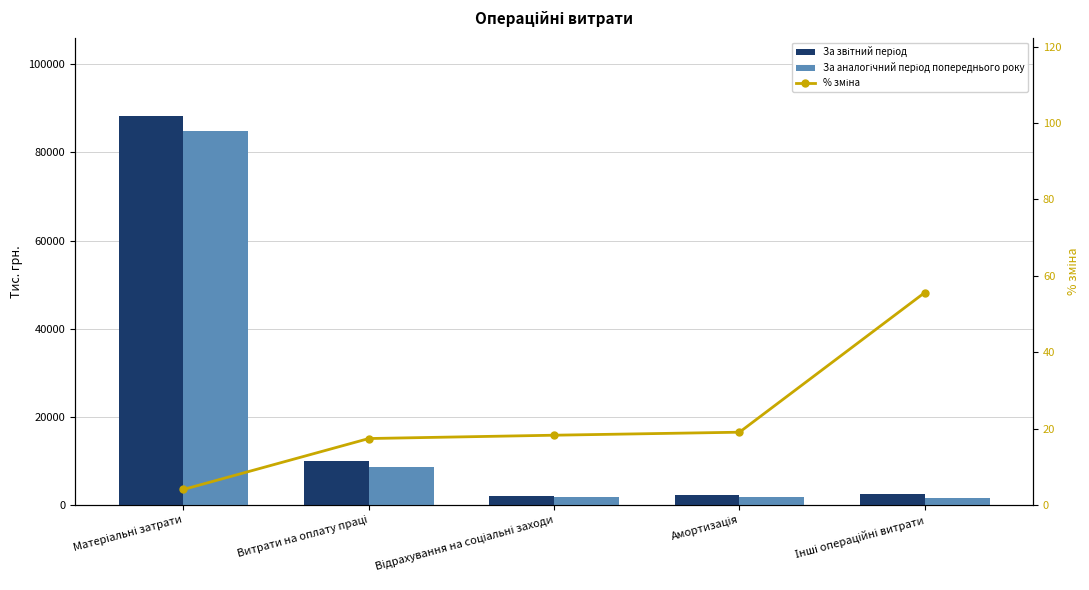

What is the label of the 4th bar from the right?

Витрати на оплату праці